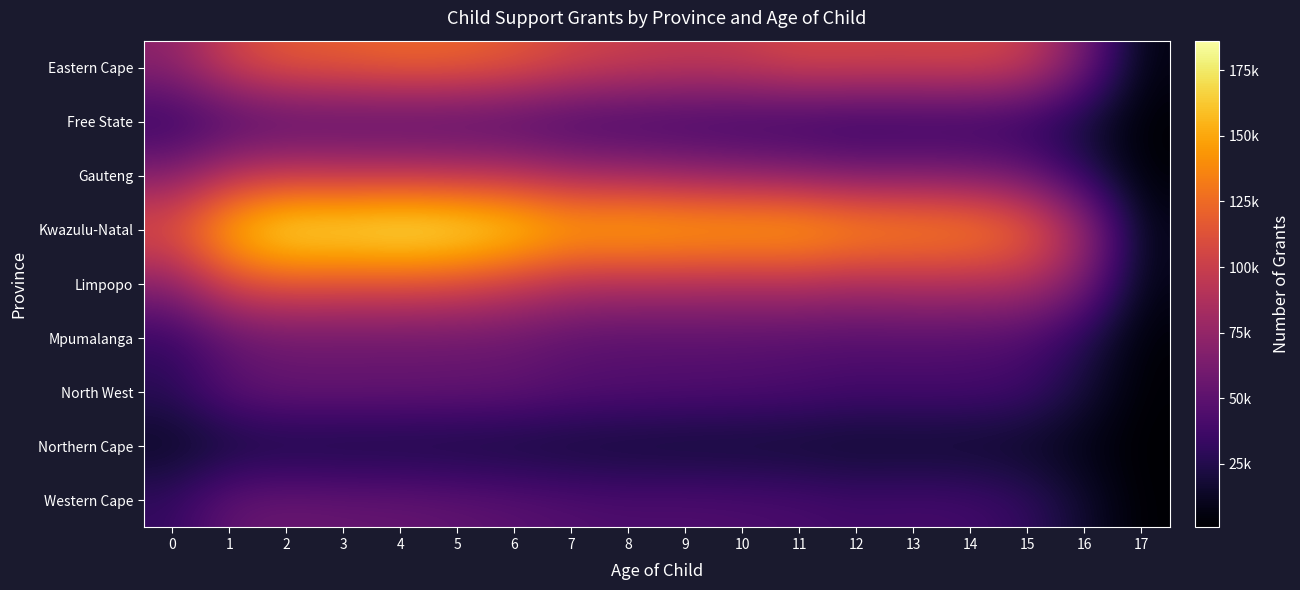

Which series has the largest total across all categories?

Kwazulu-Natal